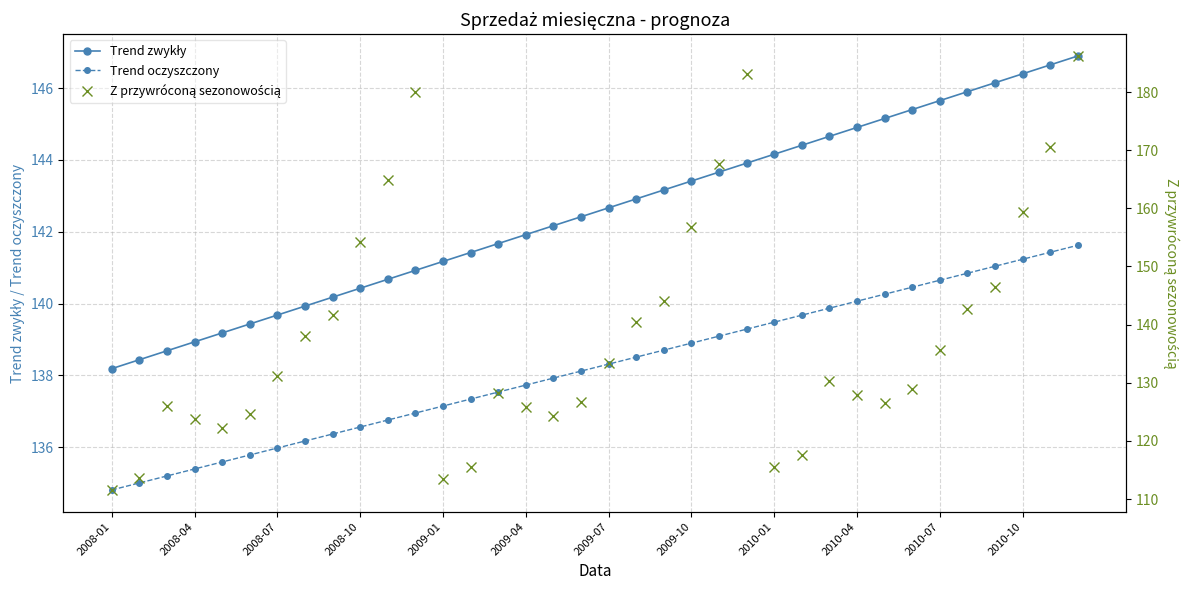

What is the lowest value of the Trend oczyszczony series?

134.8